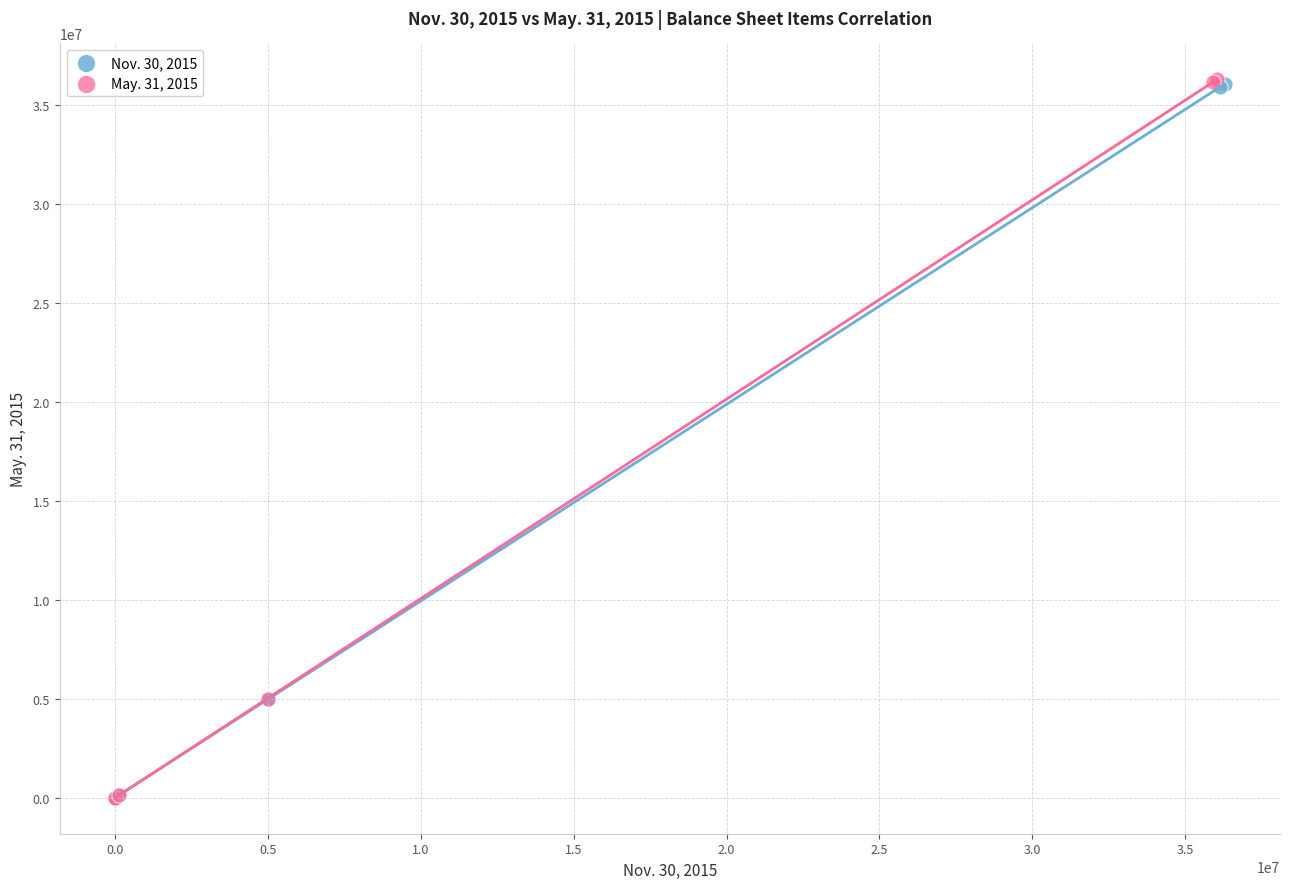

Which series has the largest Y range (max minus min)?

May. 31, 2015